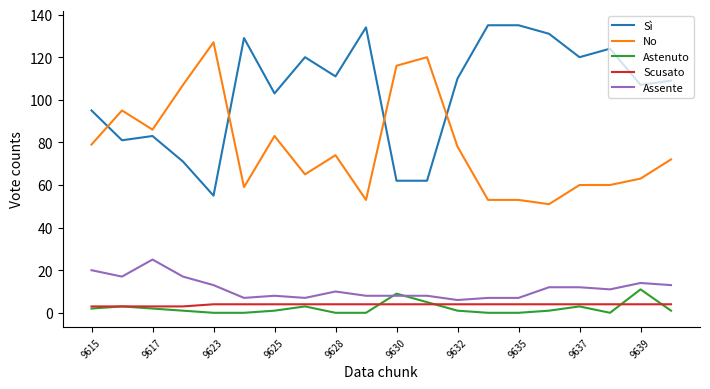

True or false: Scusato and Sì cross at least once.

False